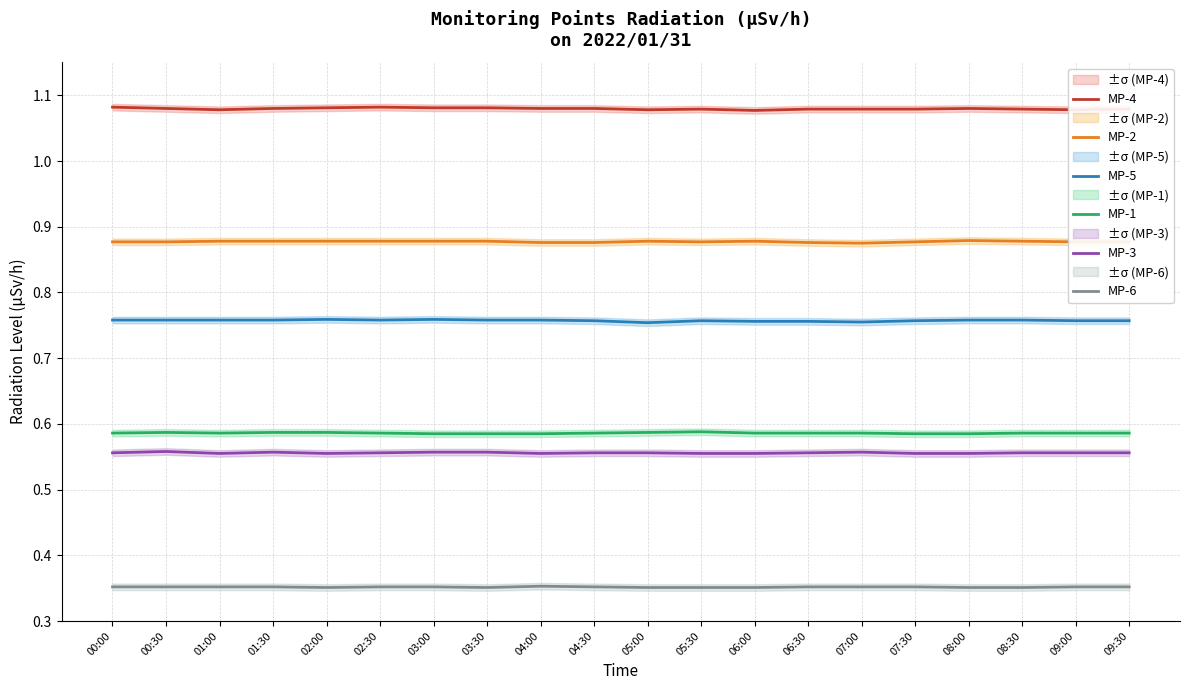

True or false: MP-5 and MP-6 intersect in this chart.

False